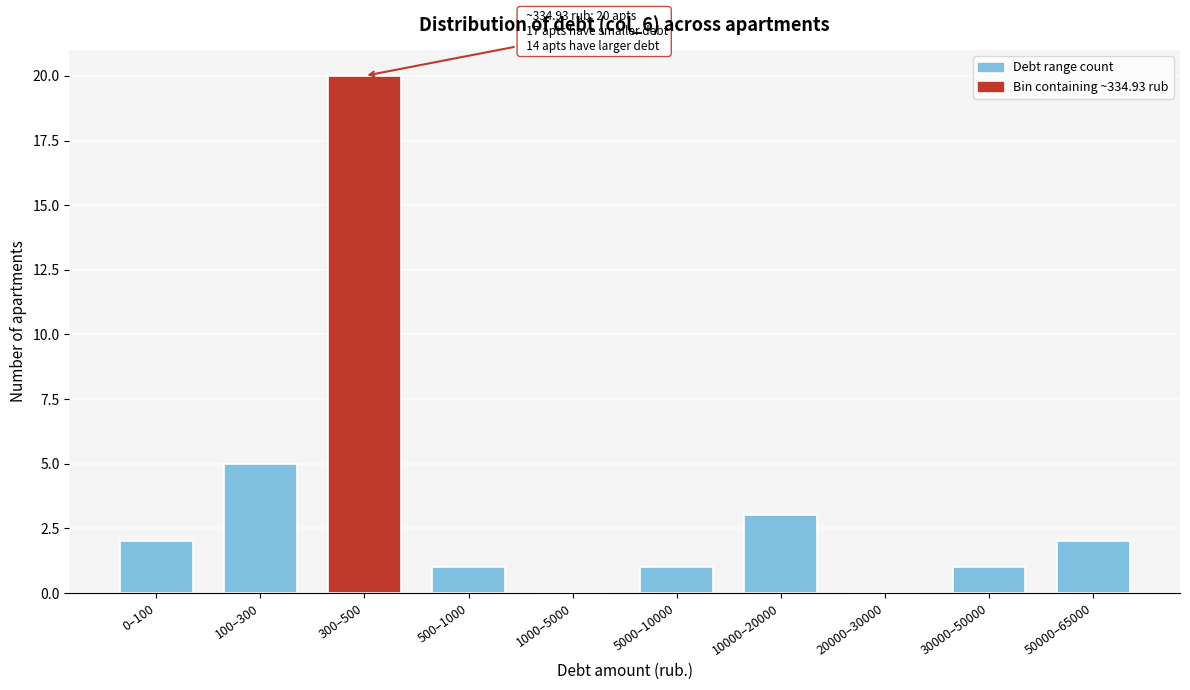

Reading left to right, list all the values displayed in this chart.

0–100=2	100–300=5	300–500=20	500–1000=1	1000–5000=0	5000–10000=1	10000–20000=3	20000–30000=0	30000–50000=1	50000–65000=2